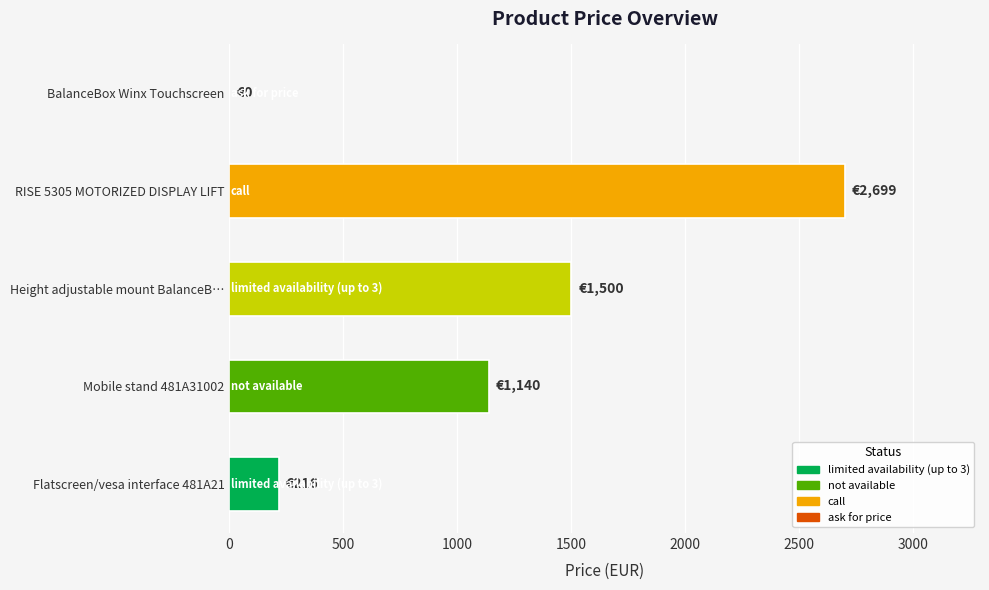

Reading top to bottom, list all the values displayed in this chart.

BalanceBox Winx Touchscreen=0.0	RISE 5305 MOTORIZED DISPLAY LIFT=2699.0	Height adjustable mount BalanceB…=1500.0	Mobile stand 481A31002=1140.0	Flatscreen/vesa interface 481A21=216.0